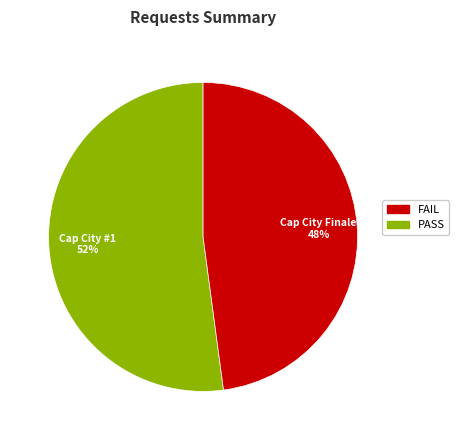

Count the number of slices in the pie.

2